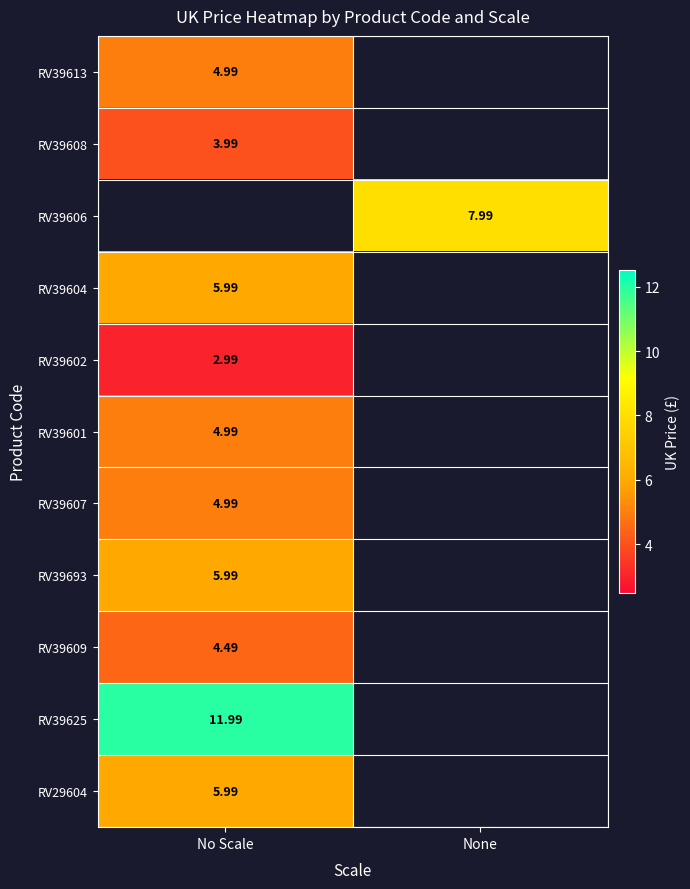

At how many categories does at least one series exceed 10?

1